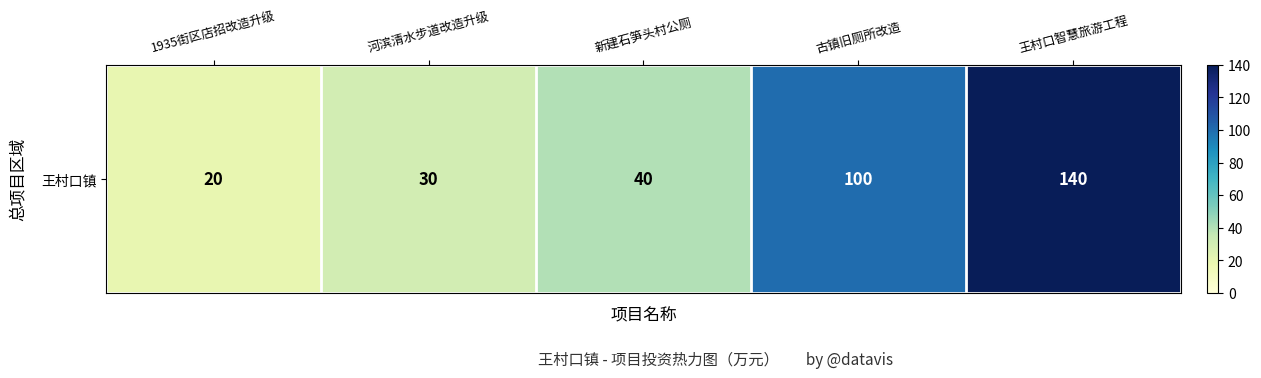

What is the ratio of the value at 1935街区店招改造升级 to the value at 河滨清水步道改造升级?

0.7